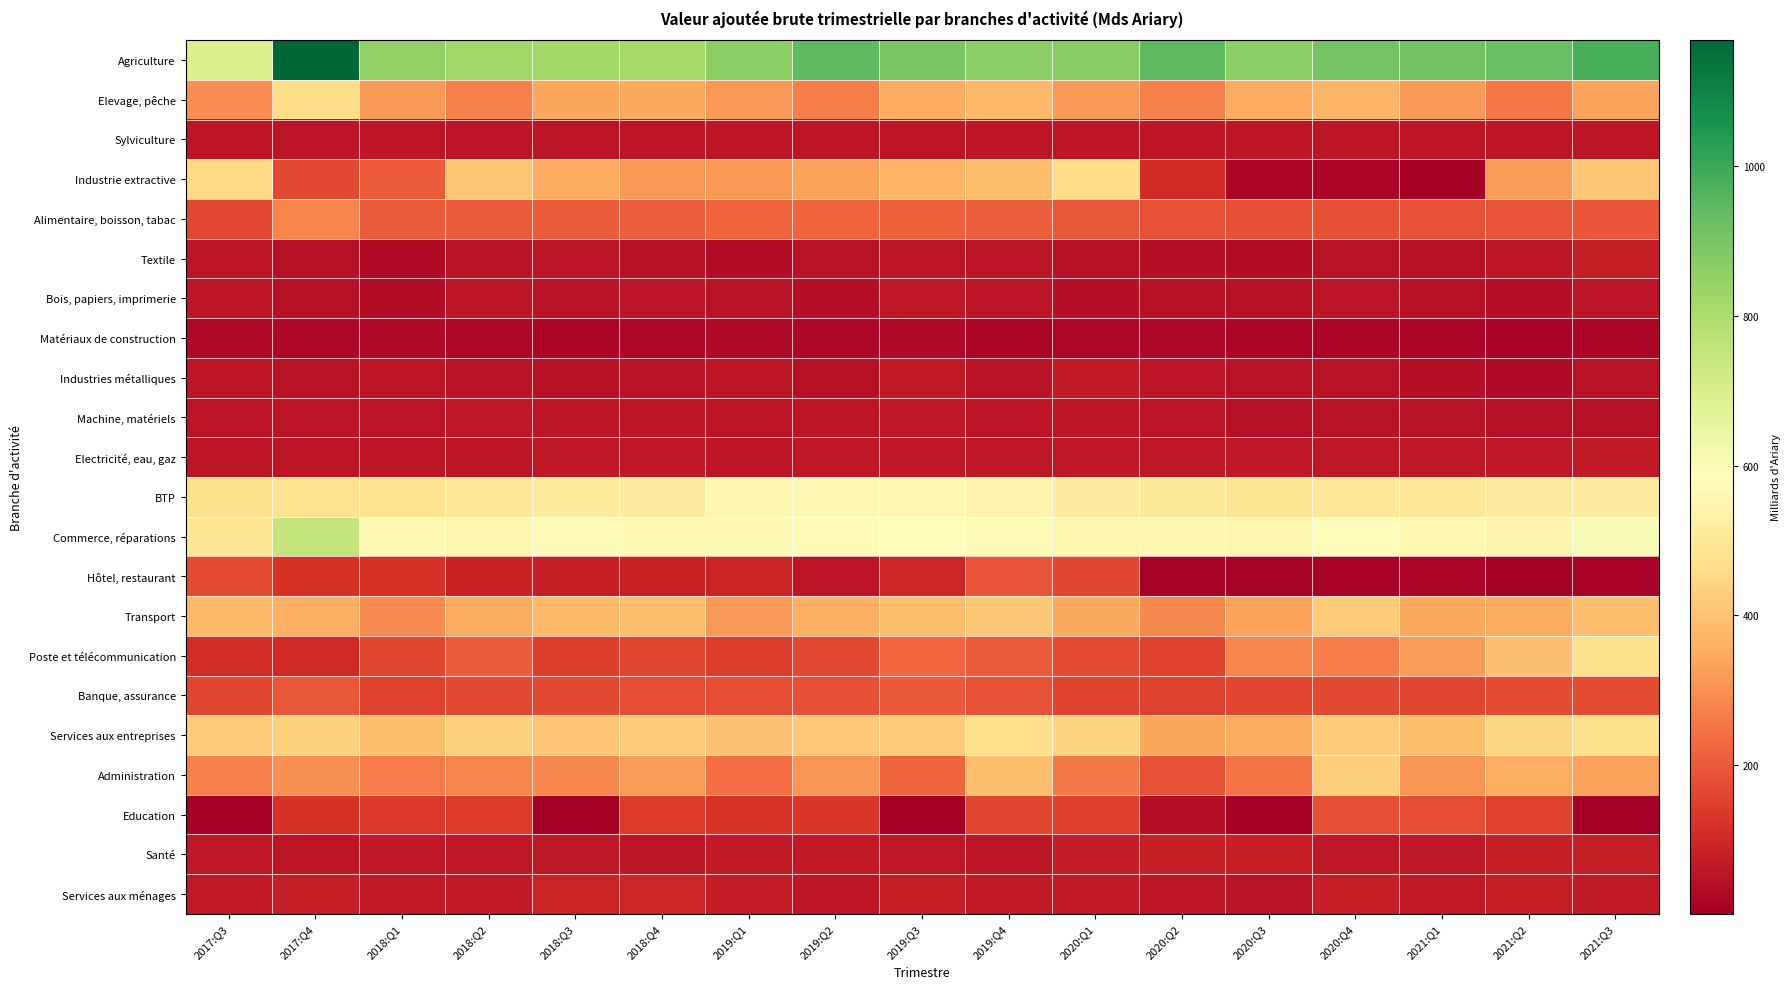

What is the maximum value shown in the chart?

1168.9